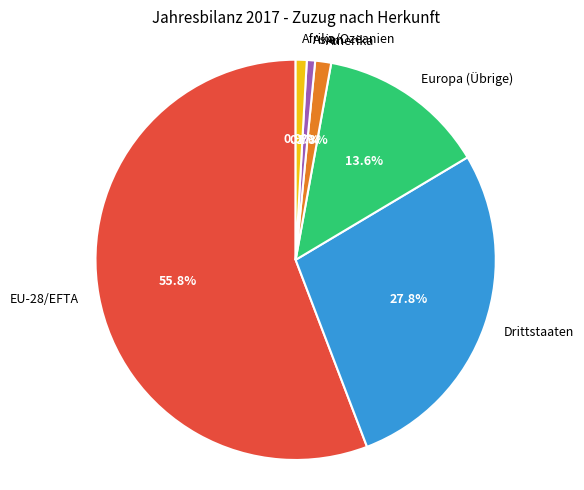

Which has a higher value, EU-28/EFTA or Europa (Übrige)?

EU-28/EFTA